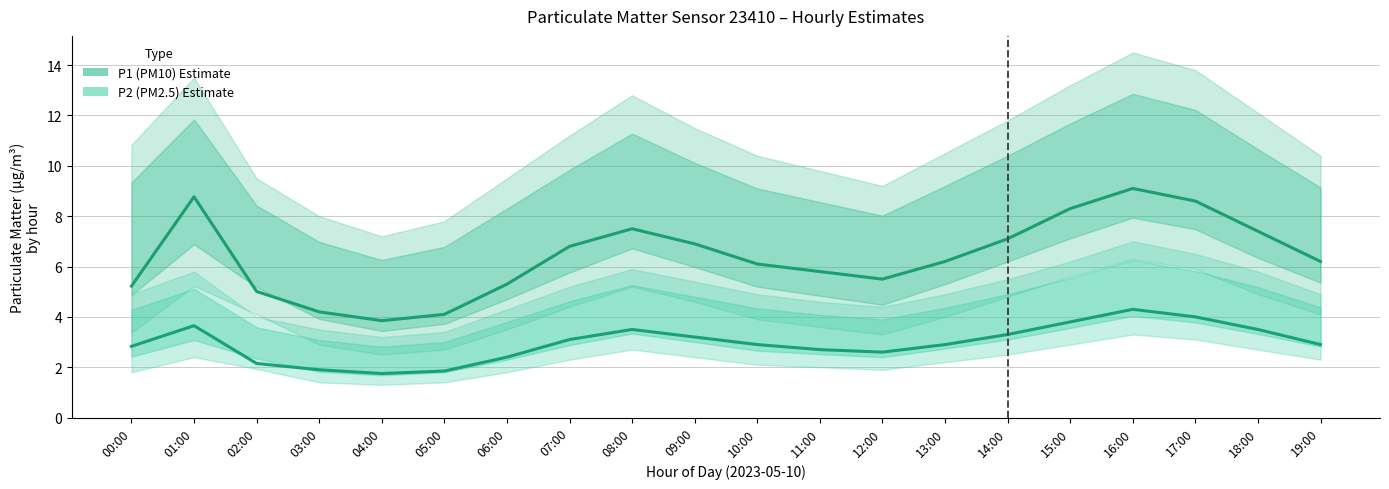

Is this an area chart (filled region under the line)?

No